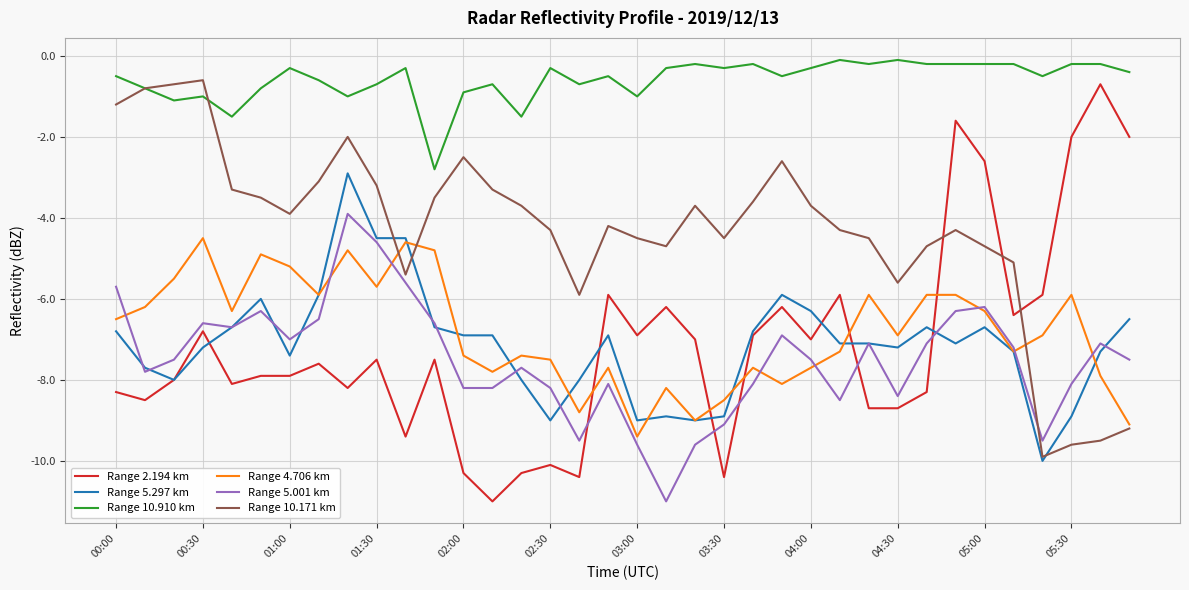

Which series has the largest total across all categories?

Range 10.910 km